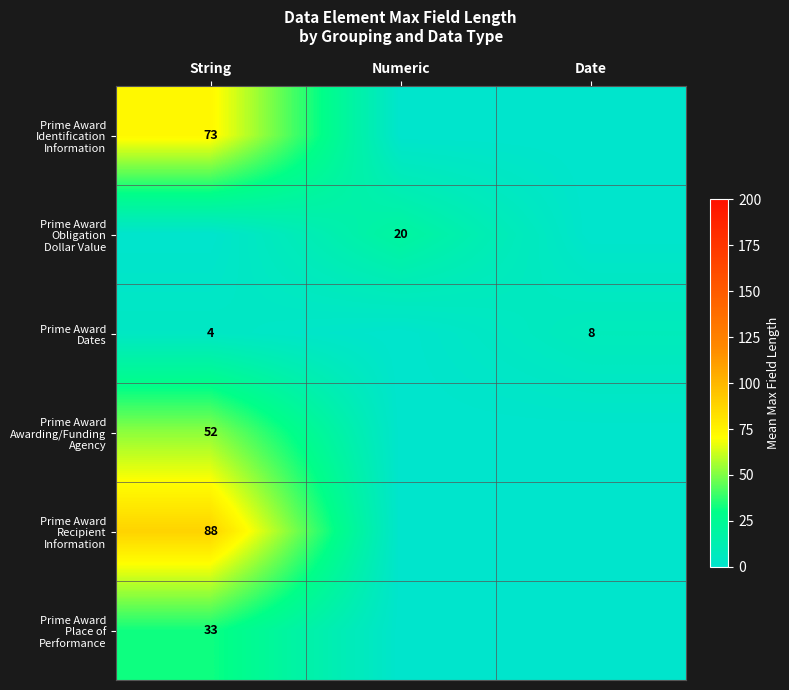

Is it true that Prime Award Dates equals -5.0 at Numeric?

False